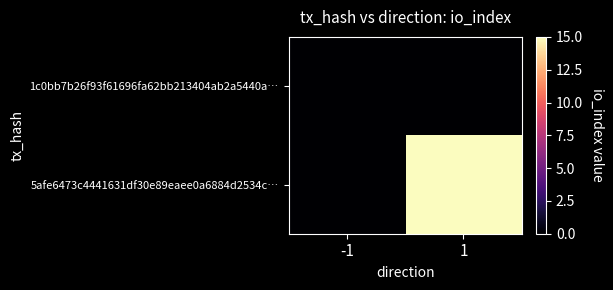

At how many categories does at least one series exceed 14?

1